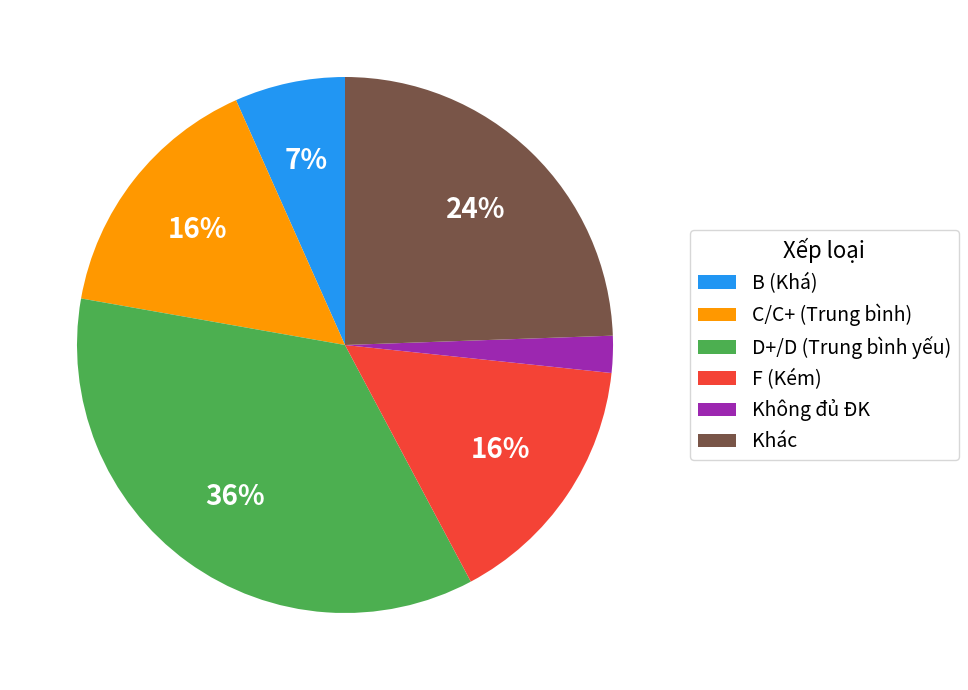

Does any single category account for the majority?

No